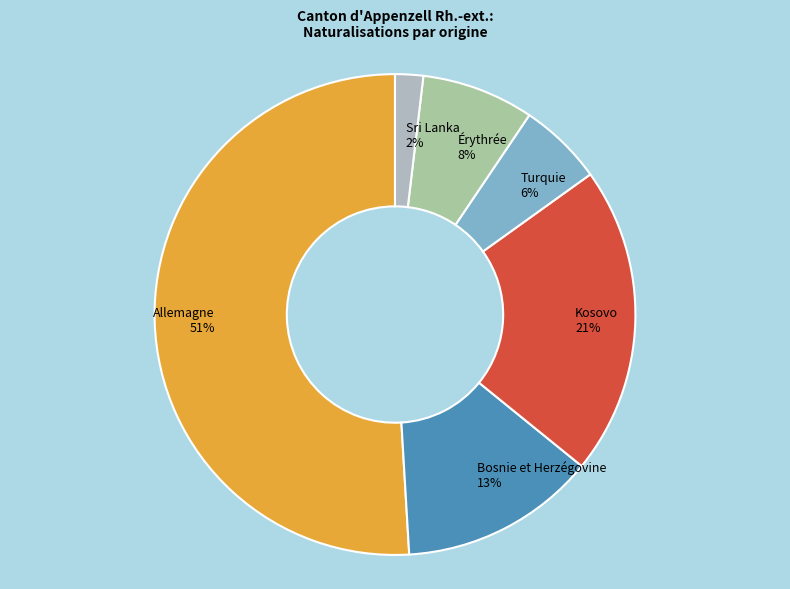

Do Turquie and Sri Lanka together represent more than half of the pie?

No